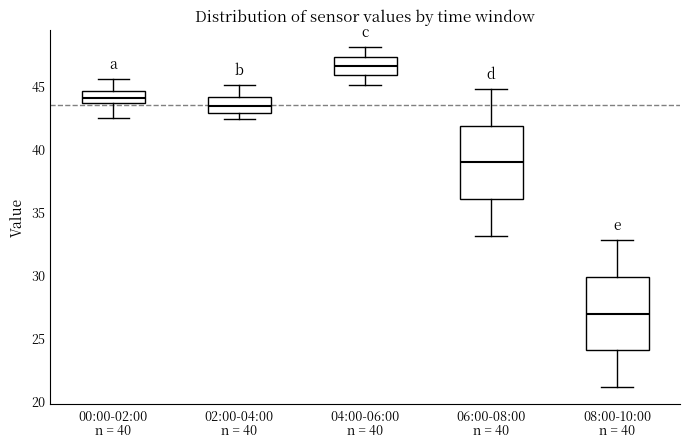

Reading left to right, read every box against the y-axis: the position of its median line, the range the box covers, and the ends of its whiskers. The values are not printed on the chart, so give them approximately, as read against the axis.

00:00-02:00: median 44.0, box 43.5 to 44.5, whiskers 42.5 to 45.5
02:00-04:00: median 43.5, box 43.0 to 44.0, whiskers 42.5 to 45.0
04:00-06:00: median 46.5, box 46.0 to 47.5, whiskers 45.0 to 48.0
06:00-08:00: median 39.0, box 36.0 to 42.0, whiskers 33.0 to 45.0
08:00-10:00: median 27.0, box 24.0 to 30.0, whiskers 21.0 to 33.0